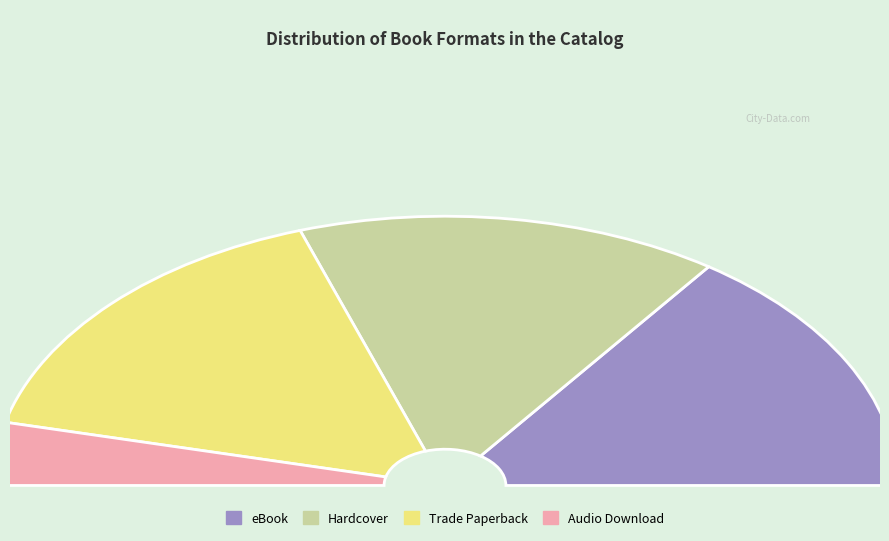

Is there any slice that represents more than half of the pie?

No